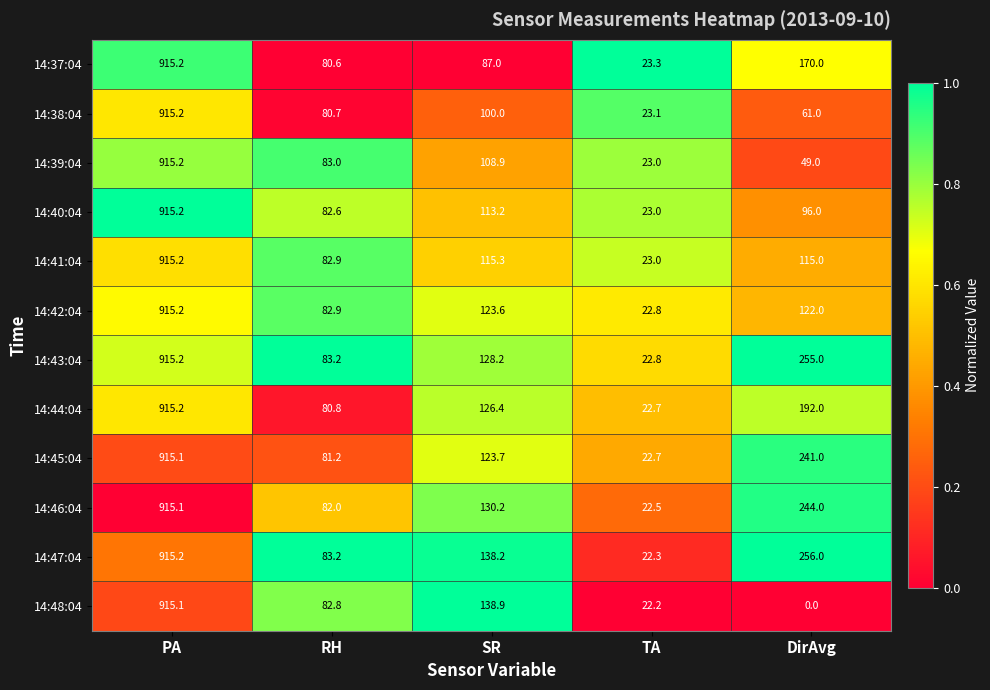

What is the difference between the maximum and second lowest values in the 14:41:04 series?

832.3